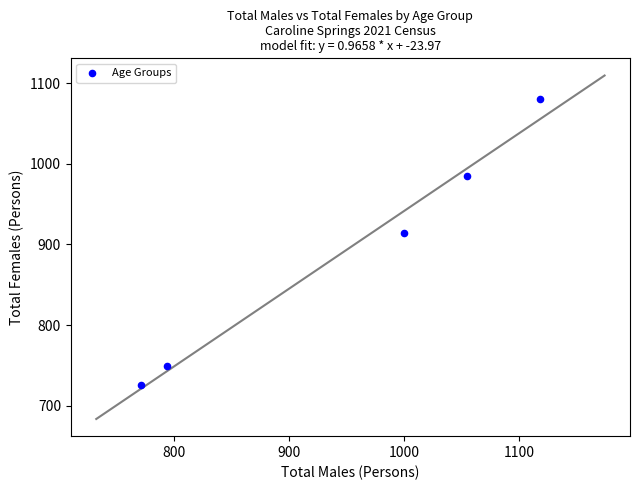

What Y value in the scatter plot is closest to 903?

914